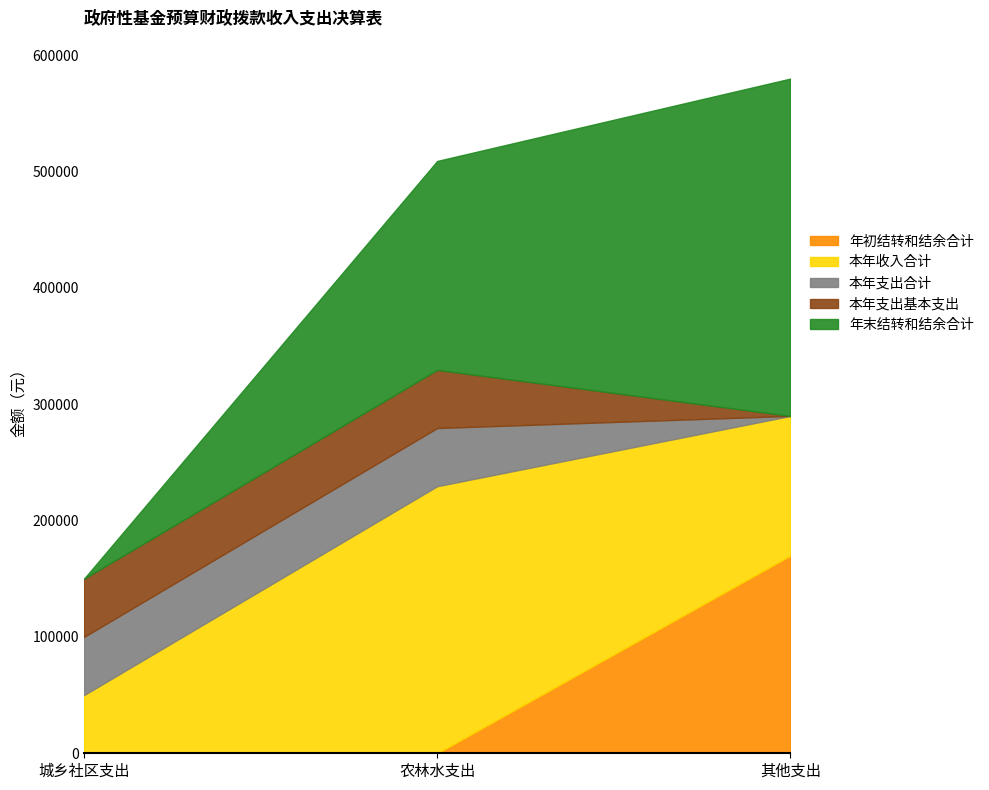

Does the chart have visible grid lines?

No